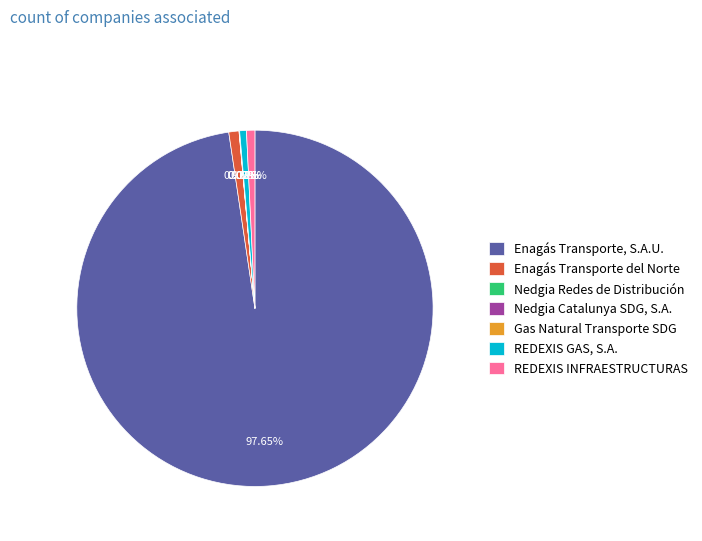

The Enagás Transporte, S.A.U. slice represents 98% of the pie. True or false?

True